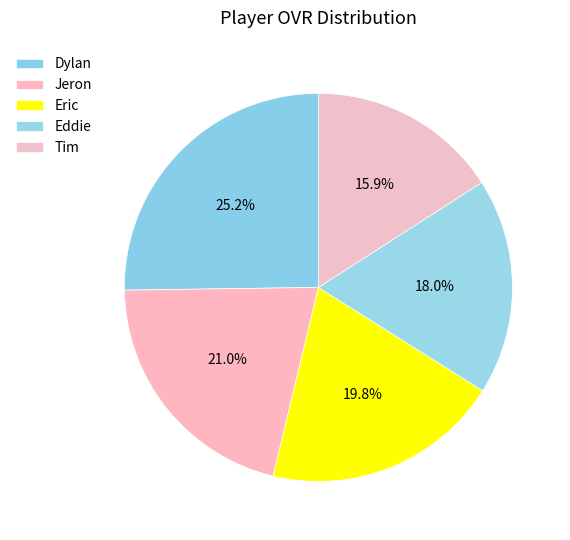

What percentage is NOT represented by Dylan?

74.8%